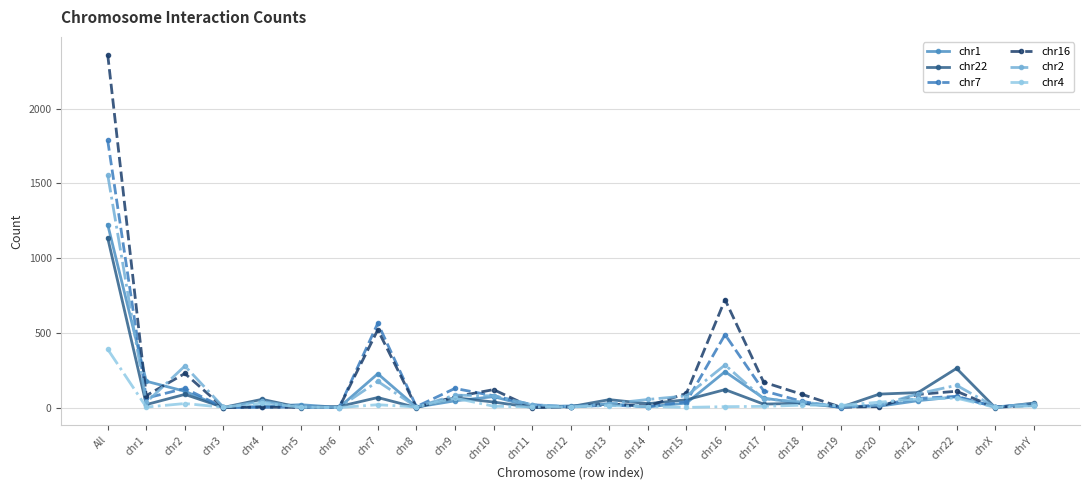

At which label does chr2 reach its peak?

All